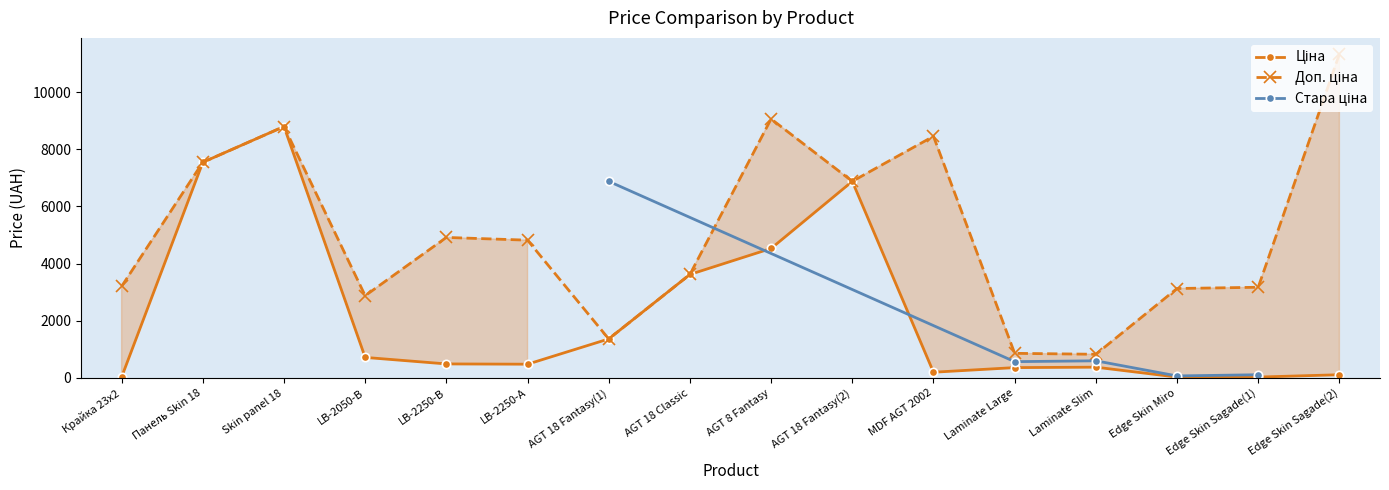

At which label does Доп. ціна reach its peak?

Edge Skin Sagade(2)